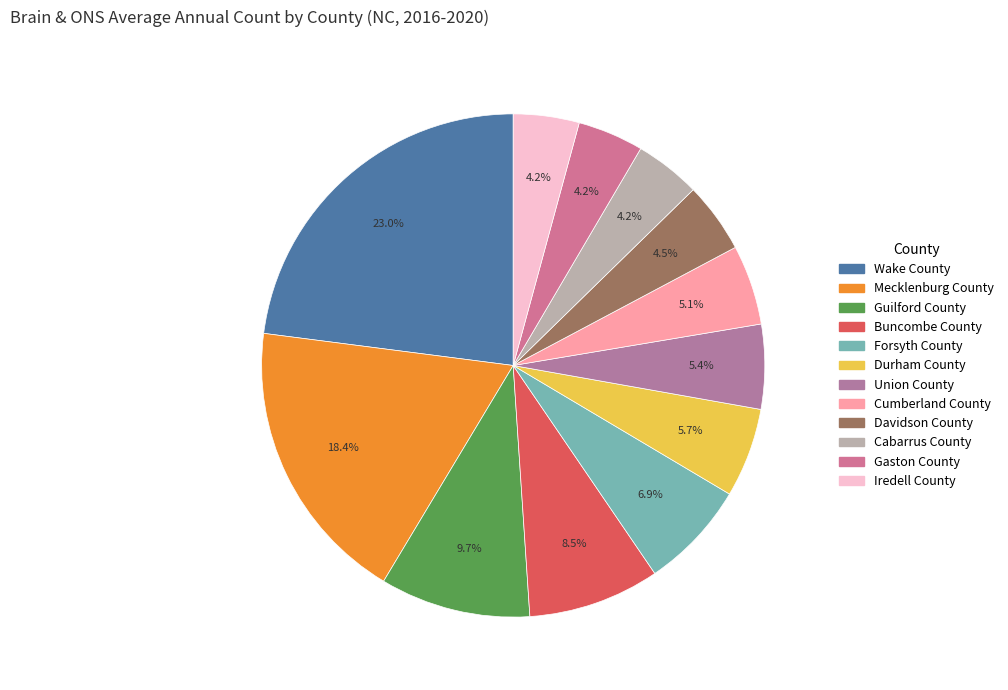

To the nearest percent, what is the difference between the largest and smallest slice percentages?

19%